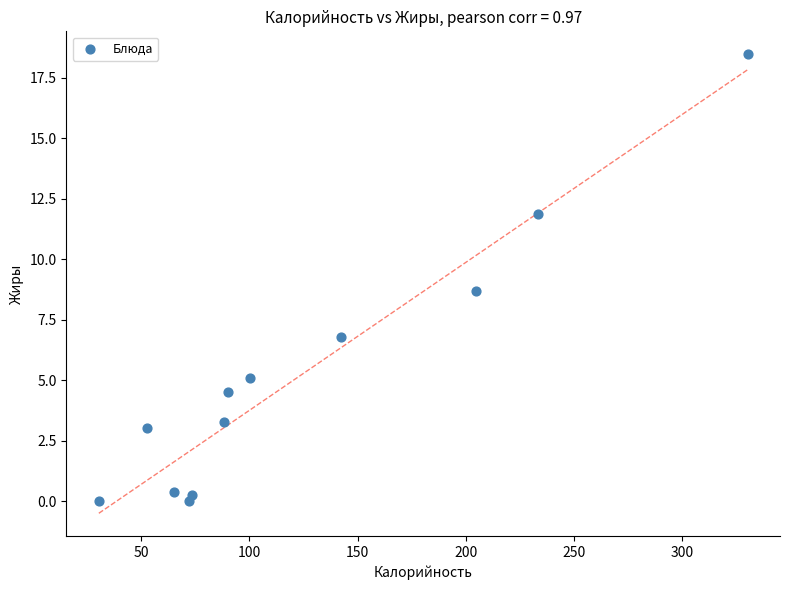

What is the average X value?

123.6